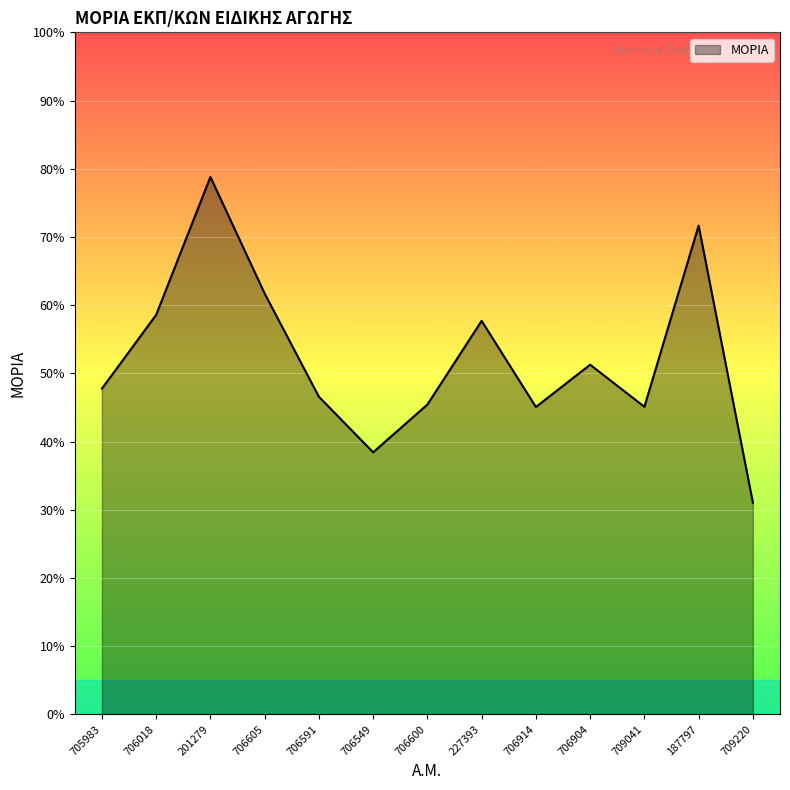

What is the change in value from 706605 to 706600?

-16.3